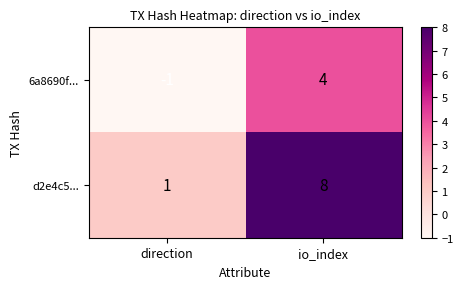

Reading left to right, list all the values displayed in this chart.

6a8690f...: -1	4
d2e4c5...: 1	8